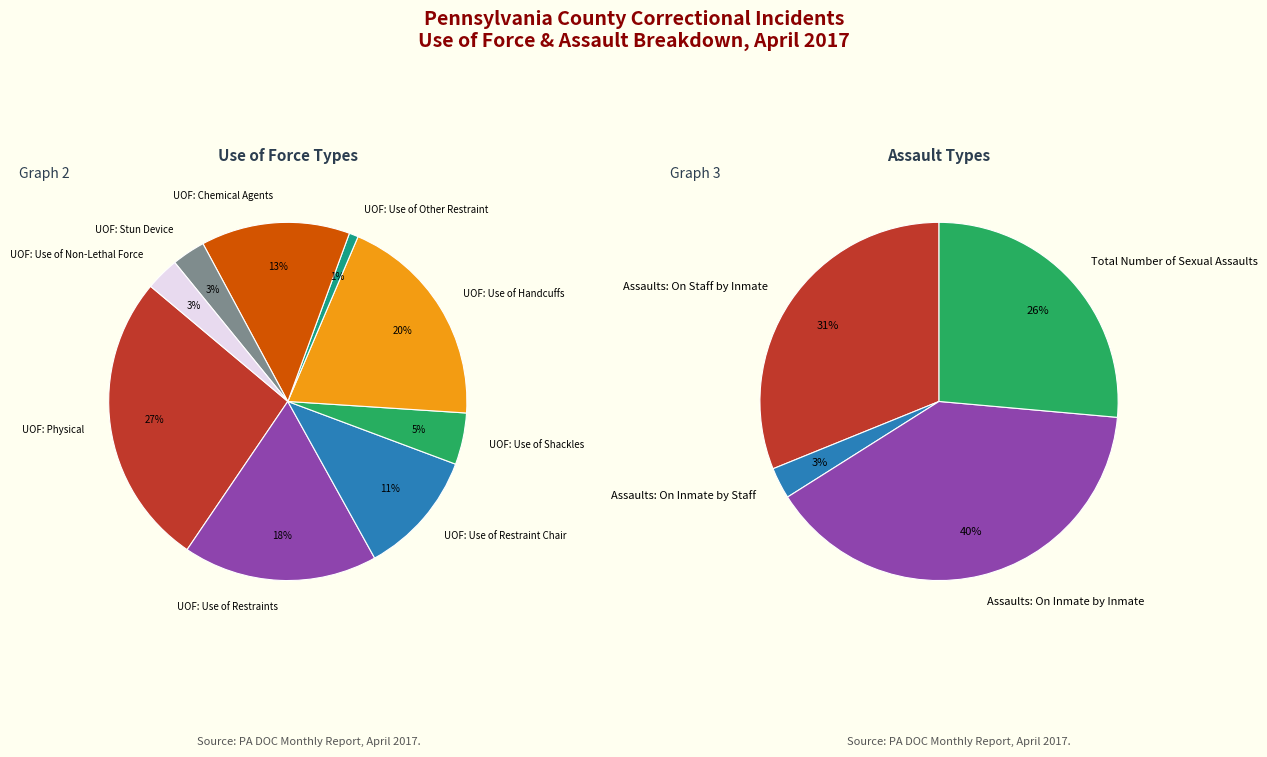

Is there any slice that represents more than half of the pie?

No